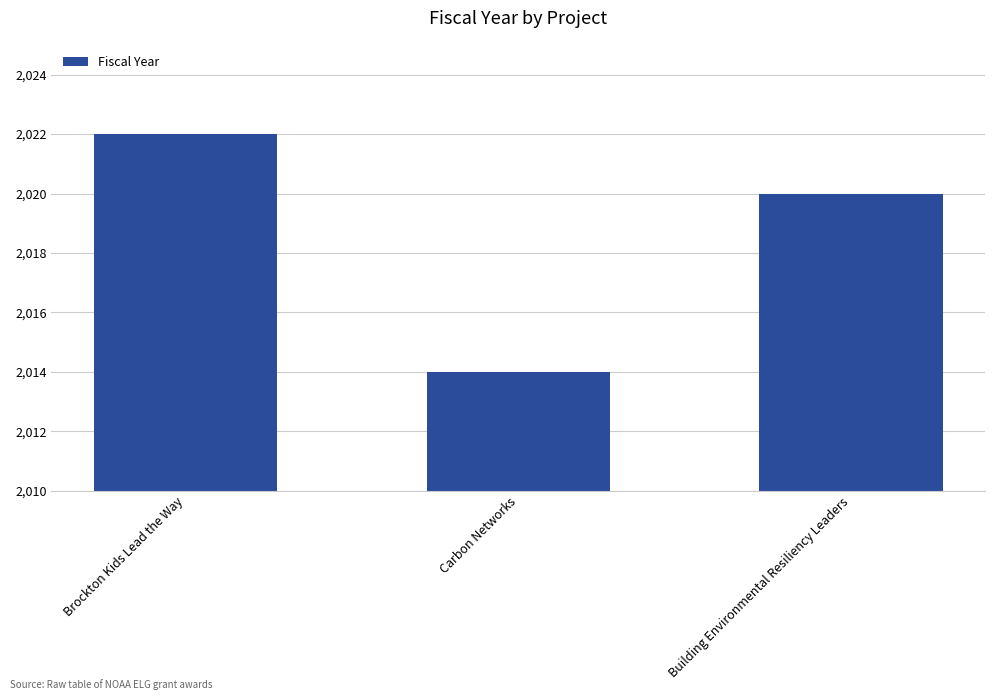

Reading right to left, list all the values displayed in this chart.

Building Environmental Resiliency Leaders=2020	Carbon Networks=2014	Brockton Kids Lead the Way=2022